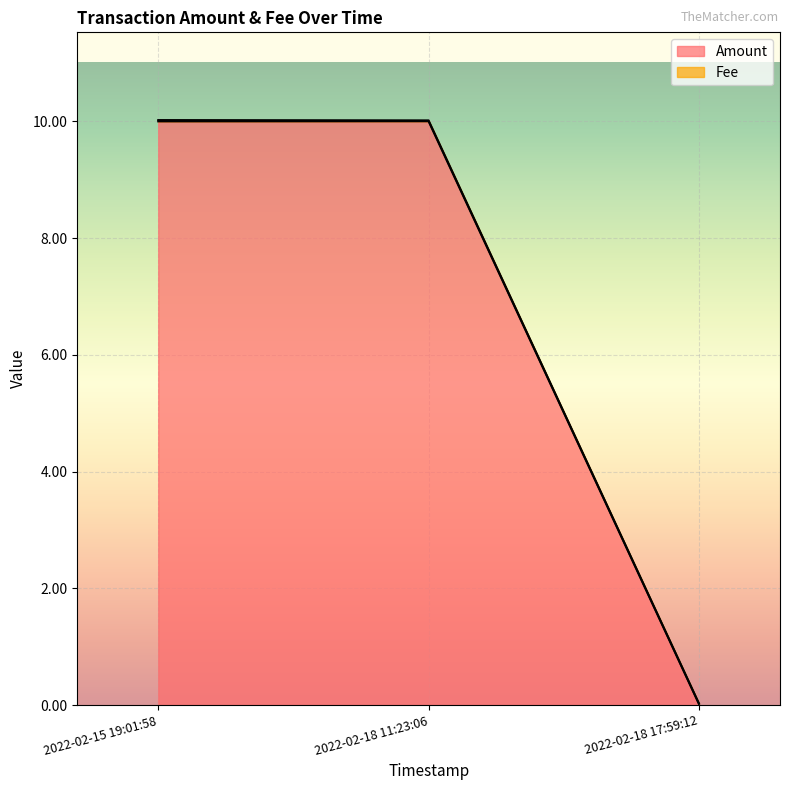

What is the label of the 3rd point from the left?

2022-02-18 17:59:12